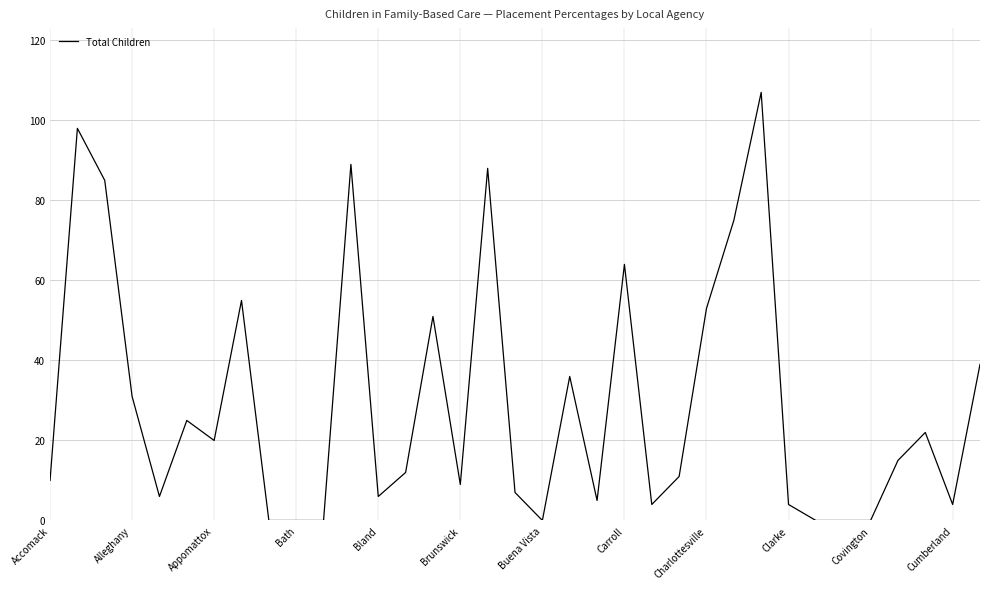

What is the greatest value displayed?

107